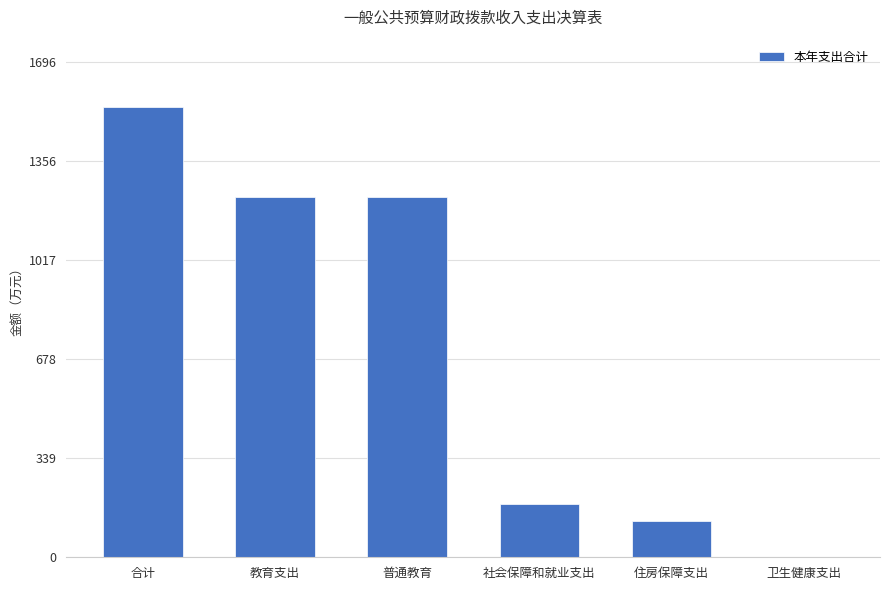

Are the bars grouped side by side (vs. stacked)?

No